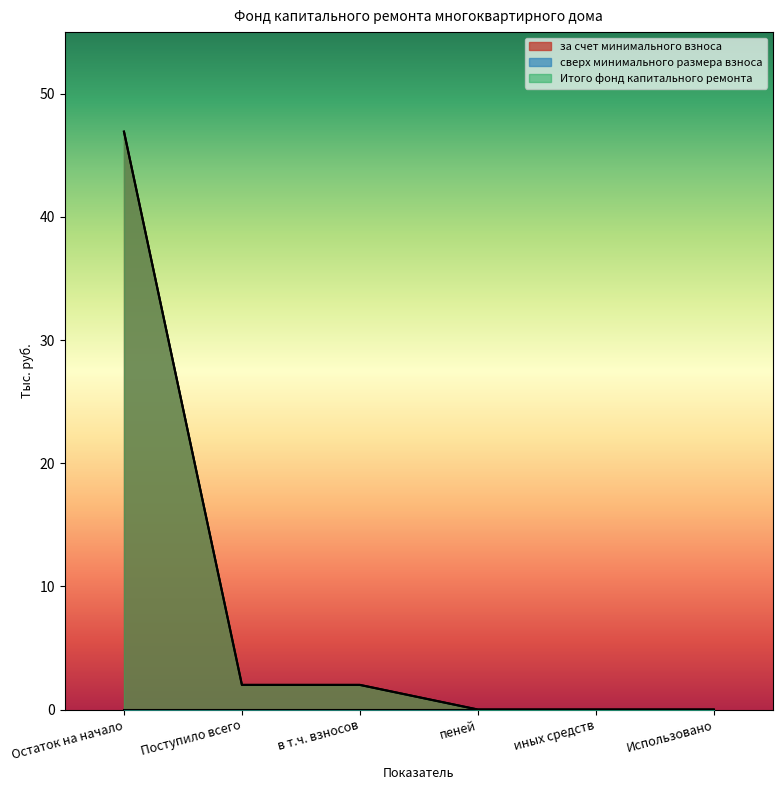

What is the maximum value for Итого фонд капитального ремонта?

46.9